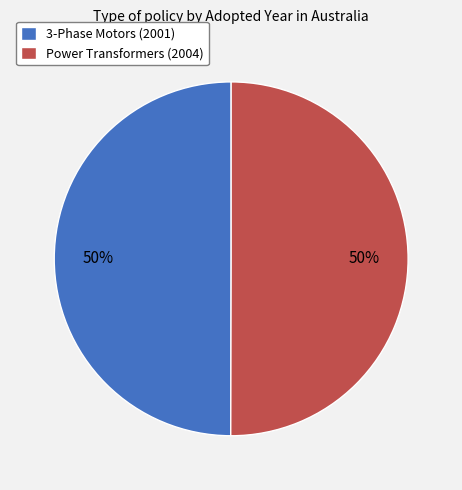

The Power Transformers (2004) slice represents 39% of the pie. True or false?

False